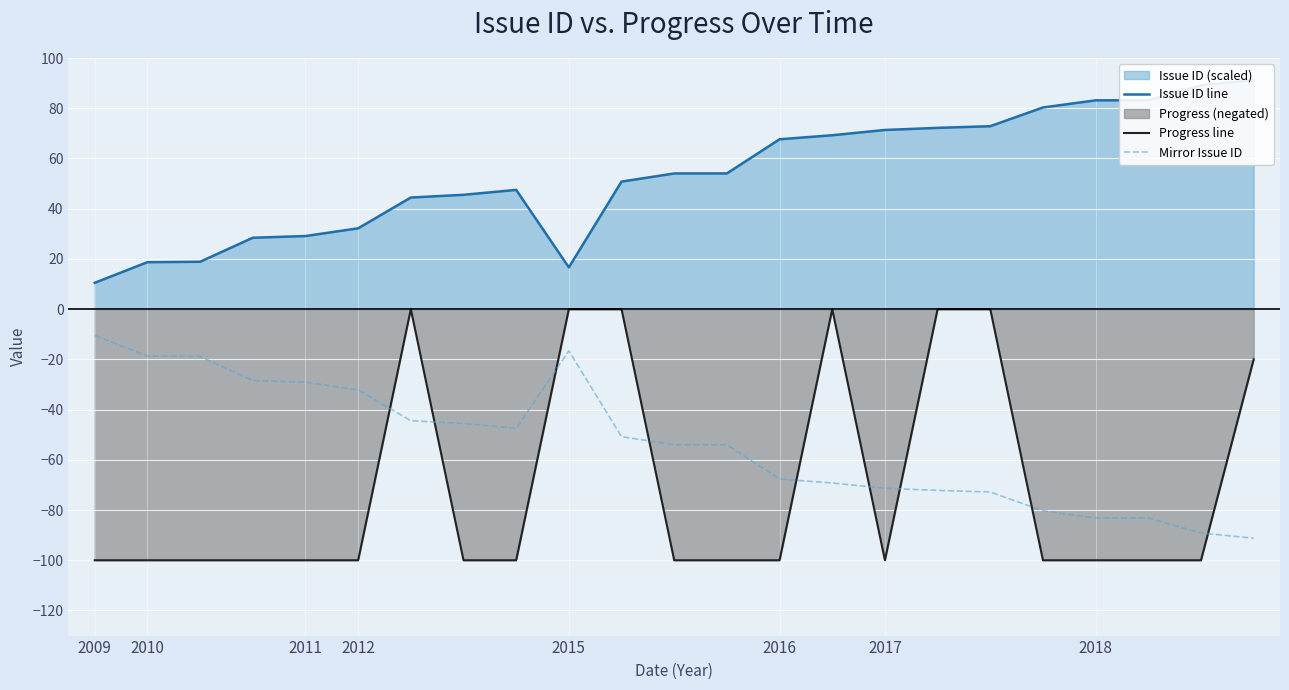

Is it true that Mirror Issue ID equals -32.2 at 2012?

True